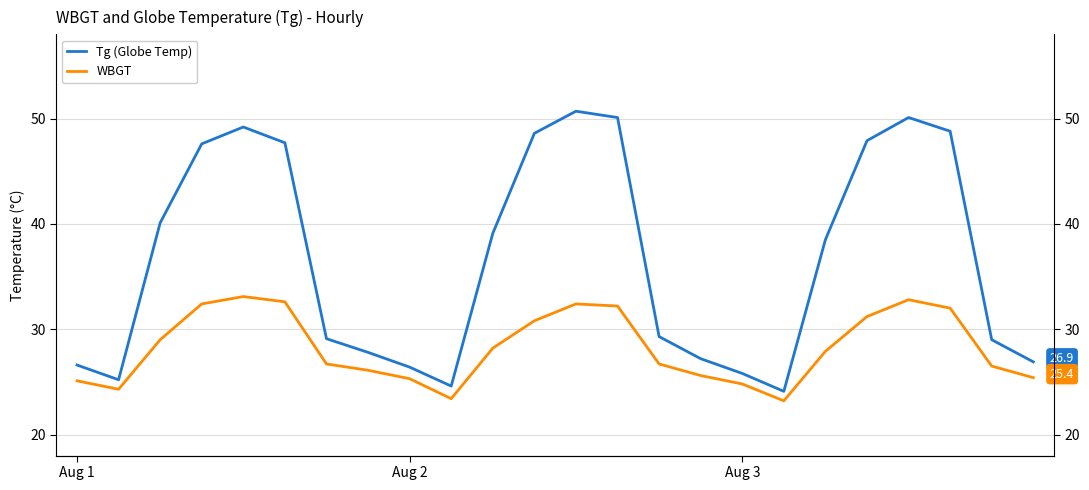

Is it true that Tg (Globe Temp) equals 48.6 at 11?

True